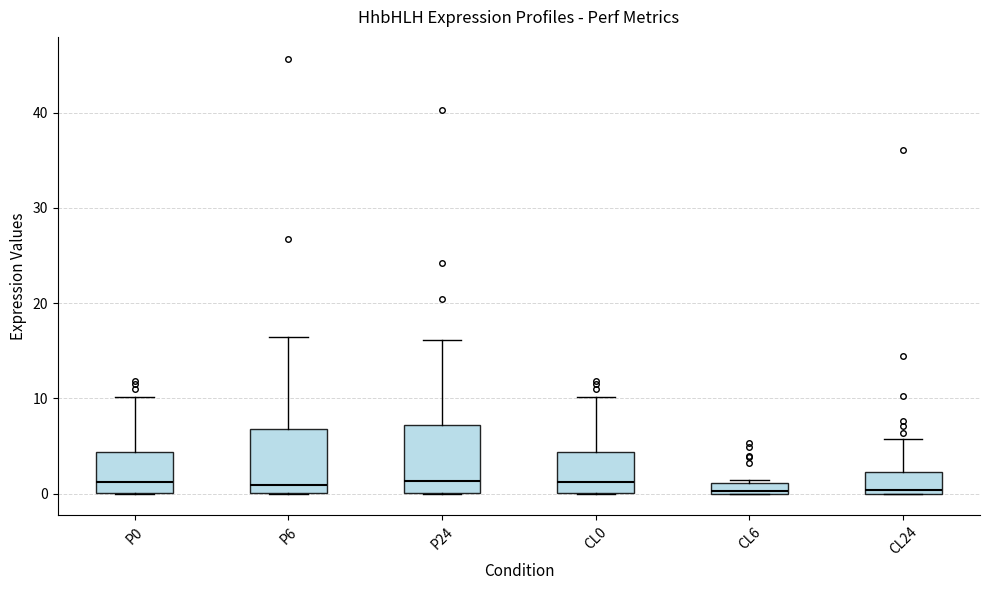

Where does the median line of the box for CL0 sit on the y-axis? The values are not printed on the chart, so give them approximately, as read against the axis.

1